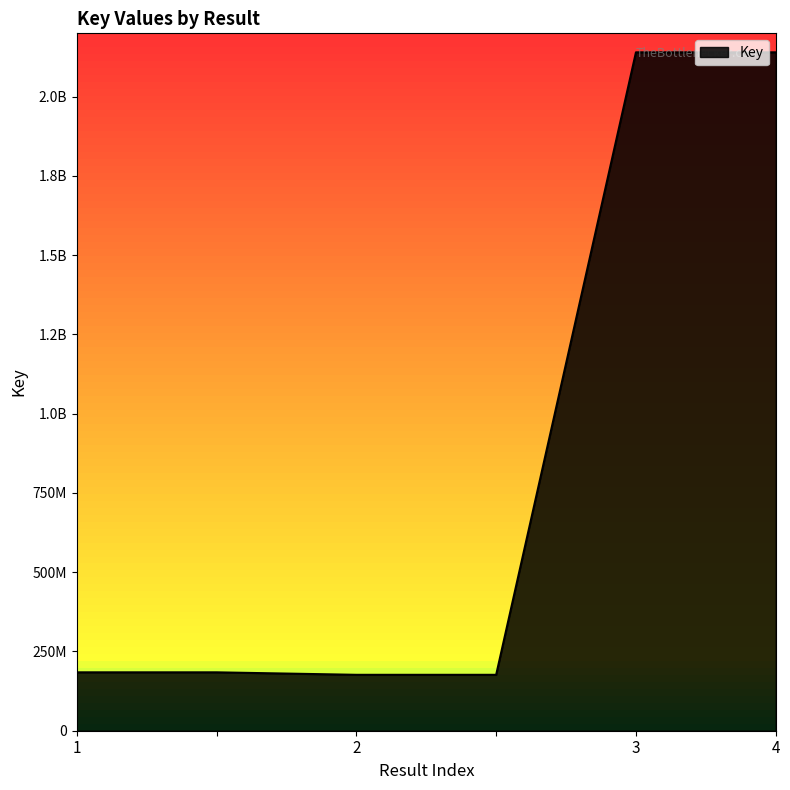

Reading right to left, list all the values displayed in this chart.

2140073977	2140073724	176379149	176379149	184204717	184204717